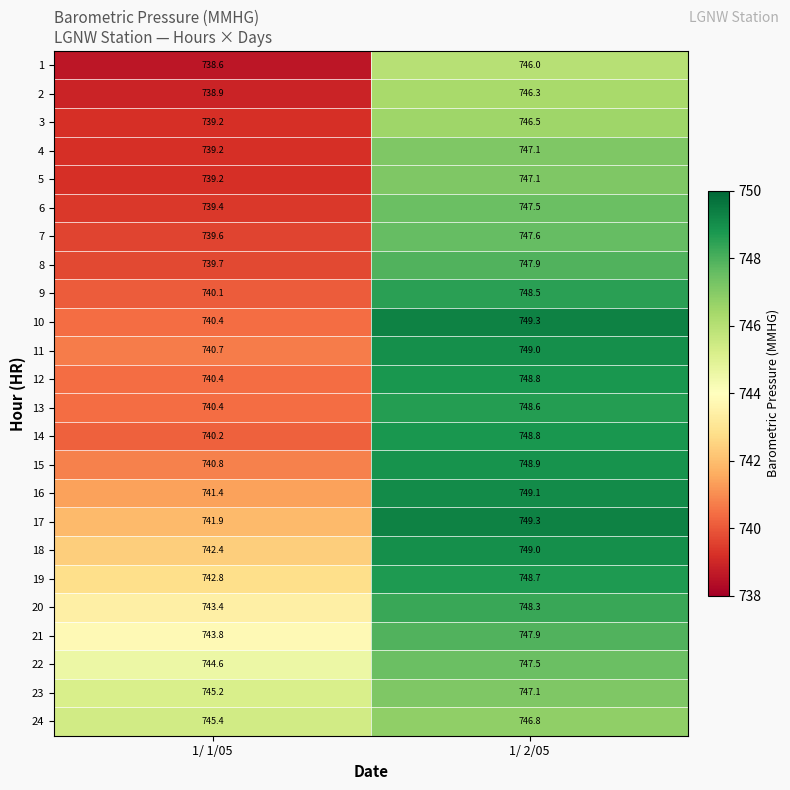

What is the total value across all series at 1/ 1/05?

17787.7